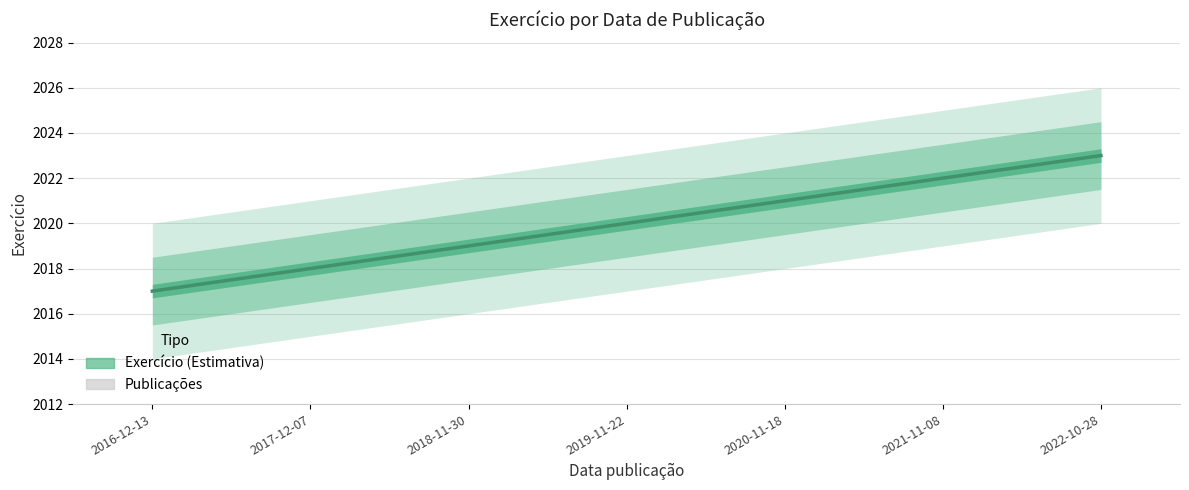

At which label is the value closest to 2?

2019-11-22